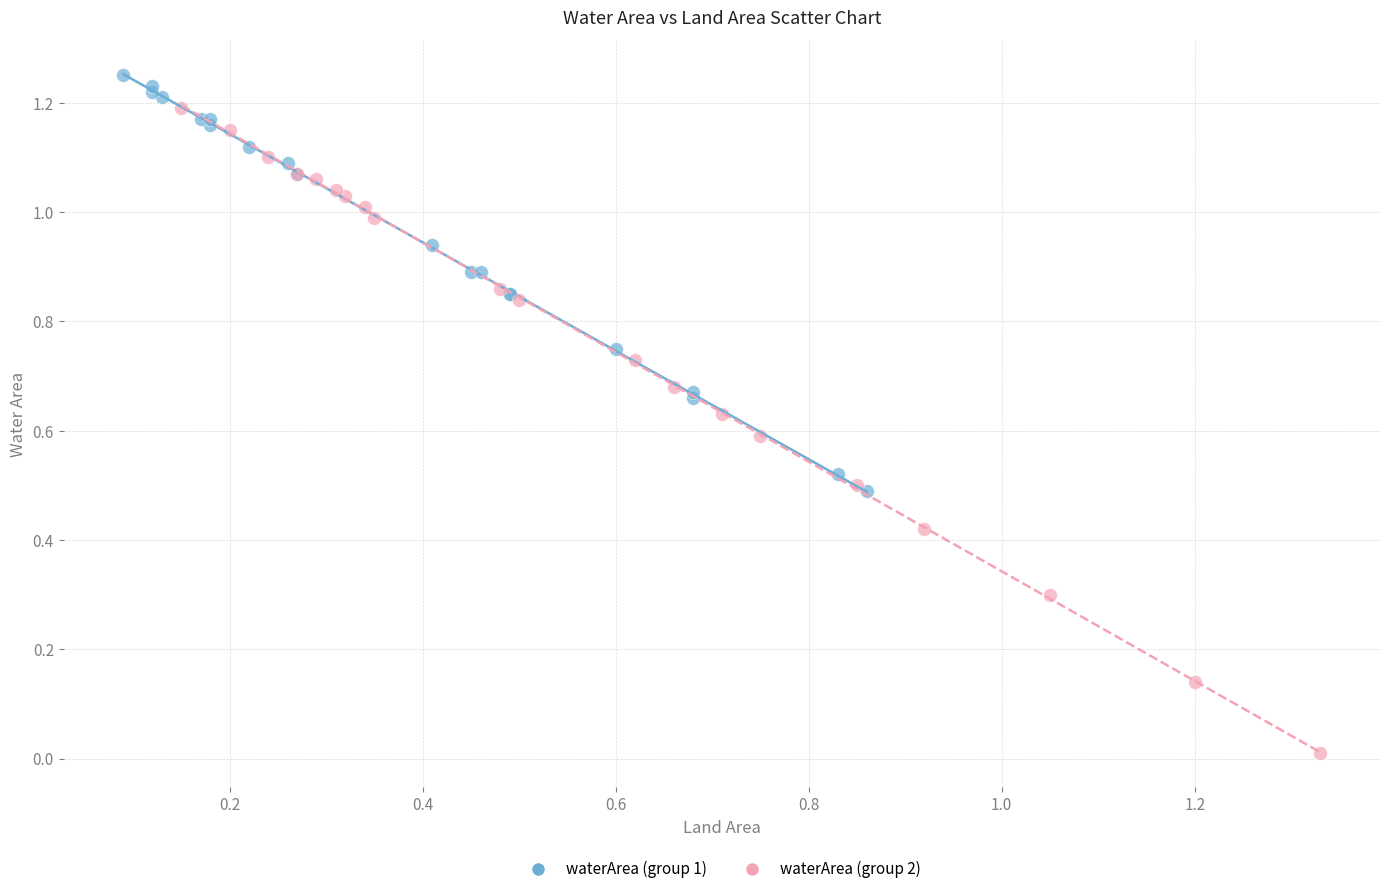

Which series has the largest Y range (max minus min)?

waterArea (group 2)